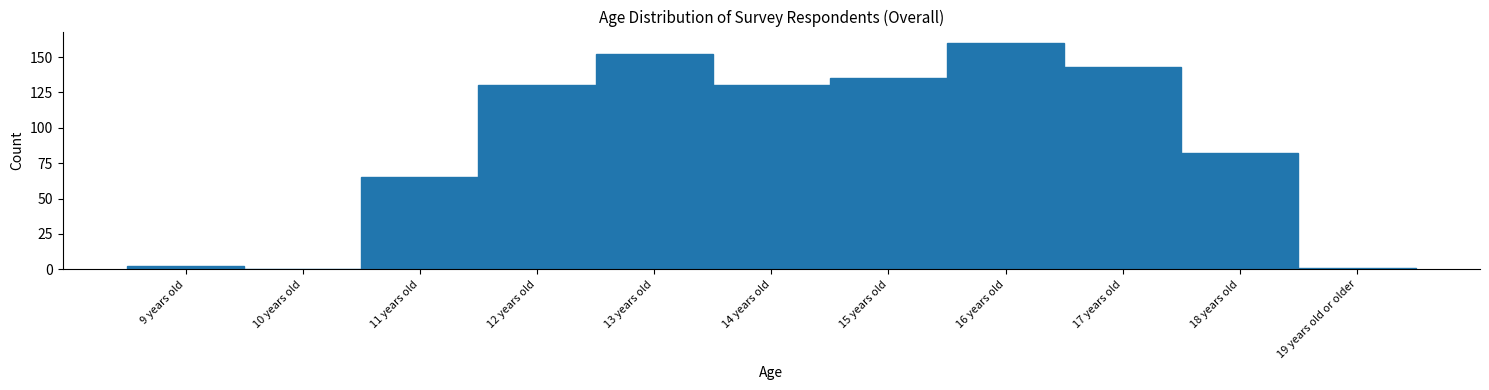

Reading left to right, list all the values displayed in this chart.

9 years old=2	10 years old=0	11 years old=65	12 years old=130	13 years old=152	14 years old=130	15 years old=135	16 years old=160	17 years old=143	18 years old=82	19 years old or older=1